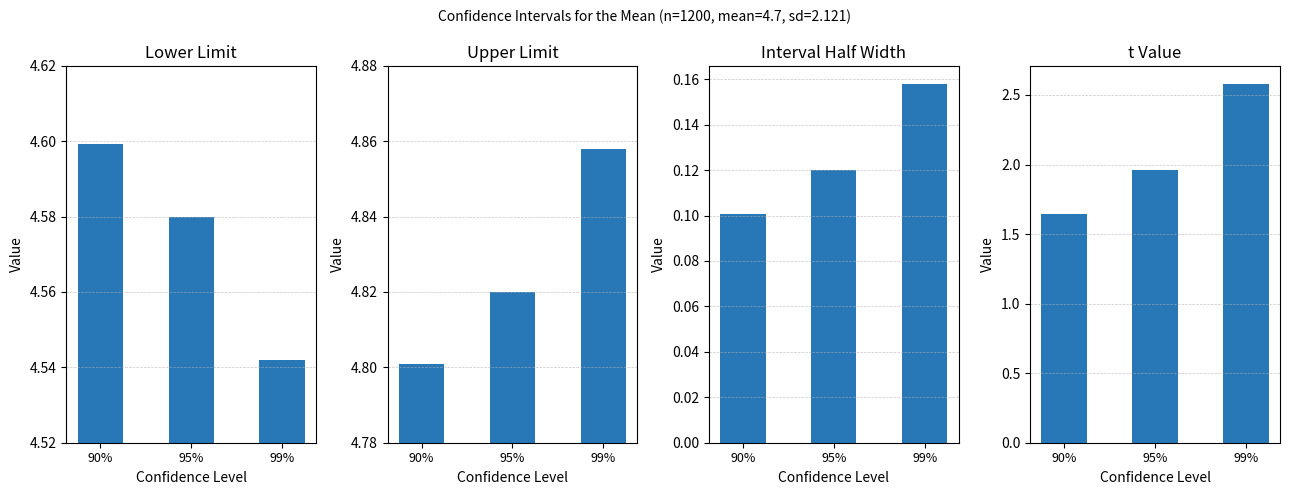

The value of Upper Limit at 90% is 2.7. True or false?

False